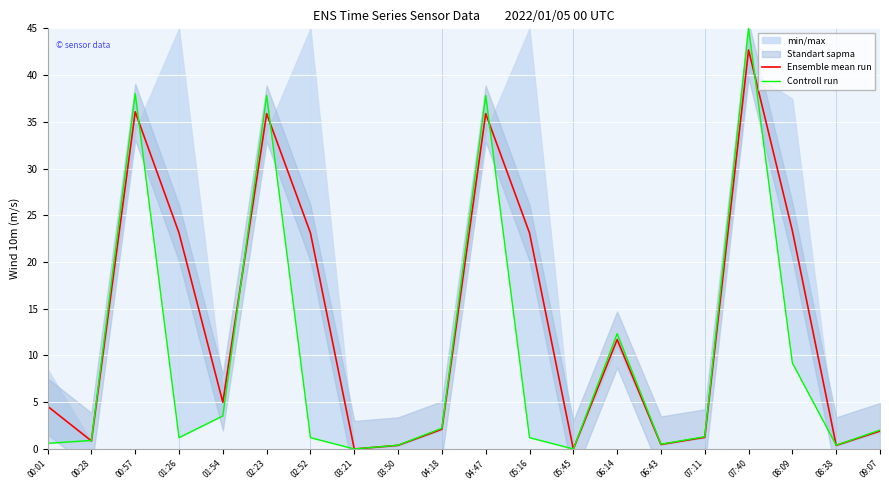

At which category does Ensemble mean run reach its first local valley?

00:28